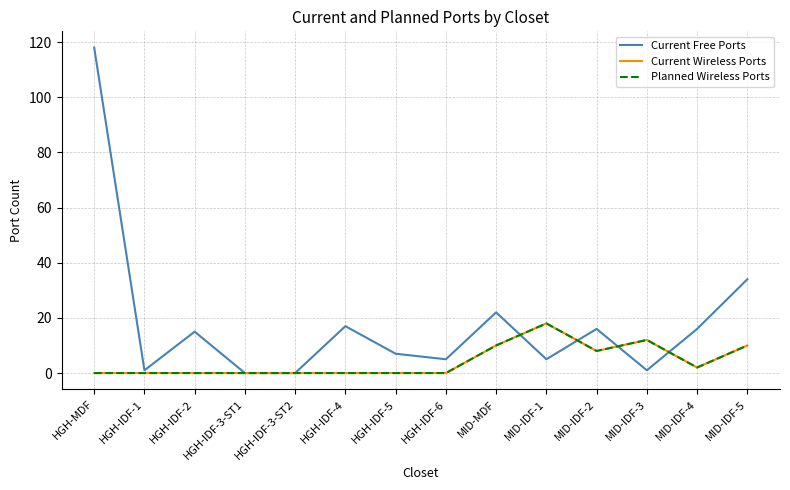

At how many categories does at least one series exceed 22?

2